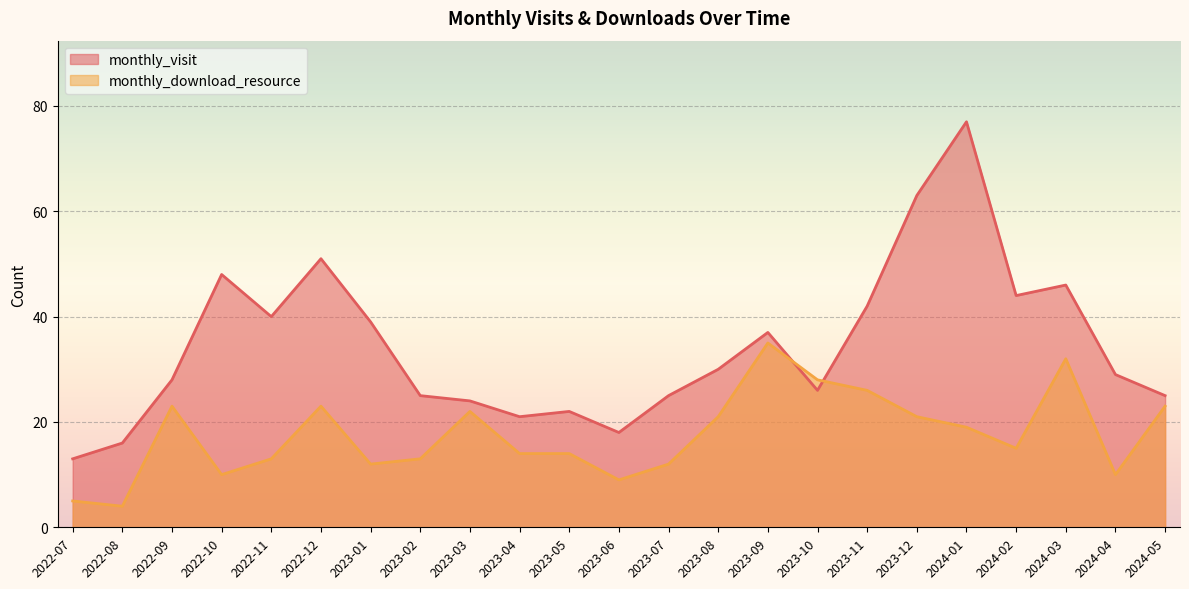

What is the label of the 9th point from the left?

2023-03